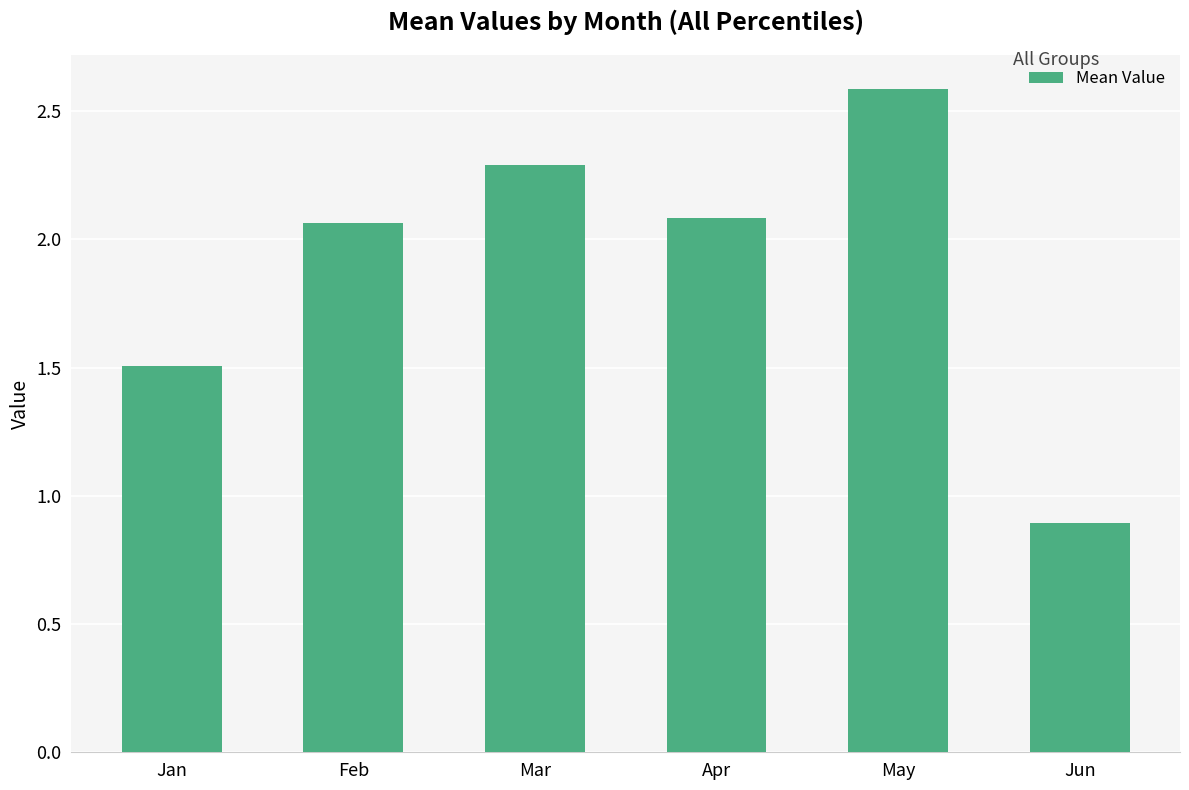

Between Apr and May, which is larger?

May